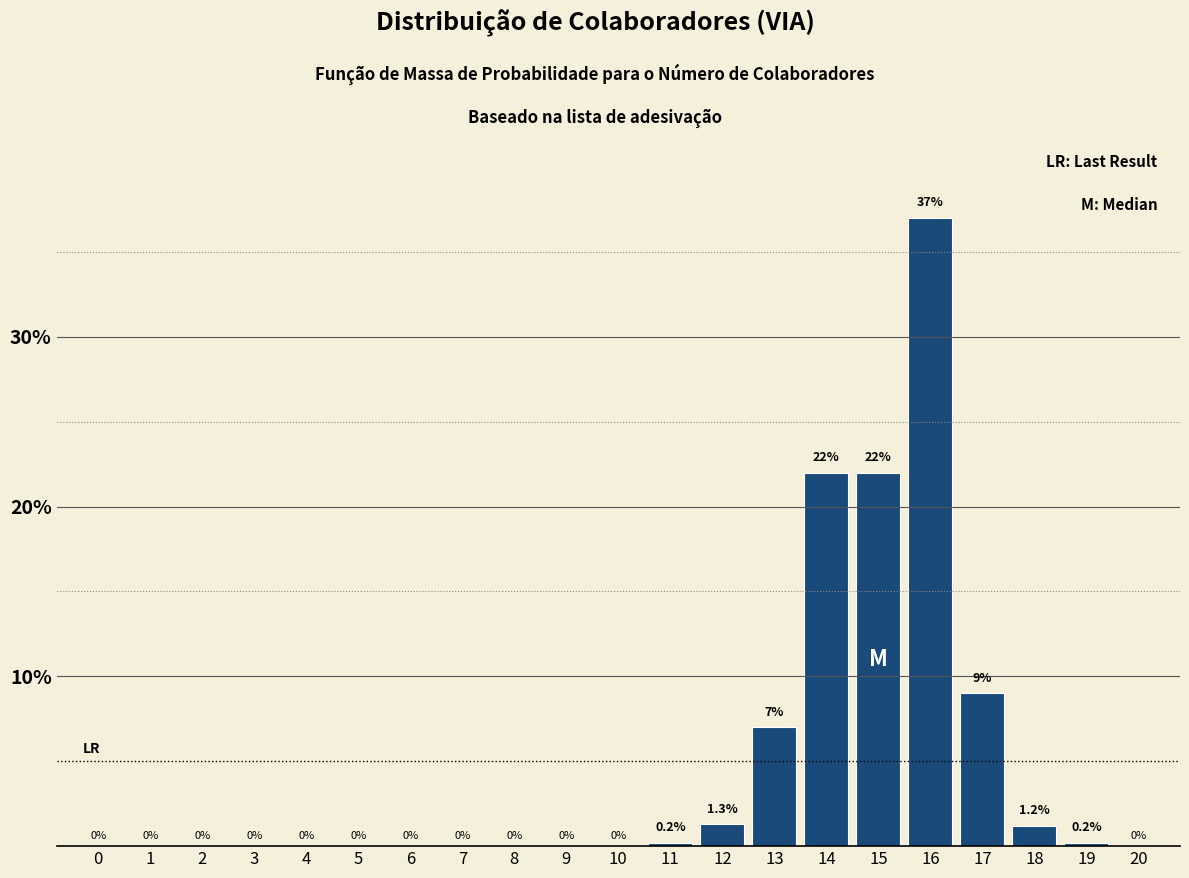

Reading left to right, what are all the values shown in this chart?

0=0.0	1=0.0	2=0.0	3=0.0	4=0.0	5=0.0	6=0.0	7=0.0	8=0.0	9=0.0	10=0.0	11=0.2	12=1.3	13=7.0	14=22.0	15=22.0	16=37.0	17=9.0	18=1.2	19=0.2	20=0.0